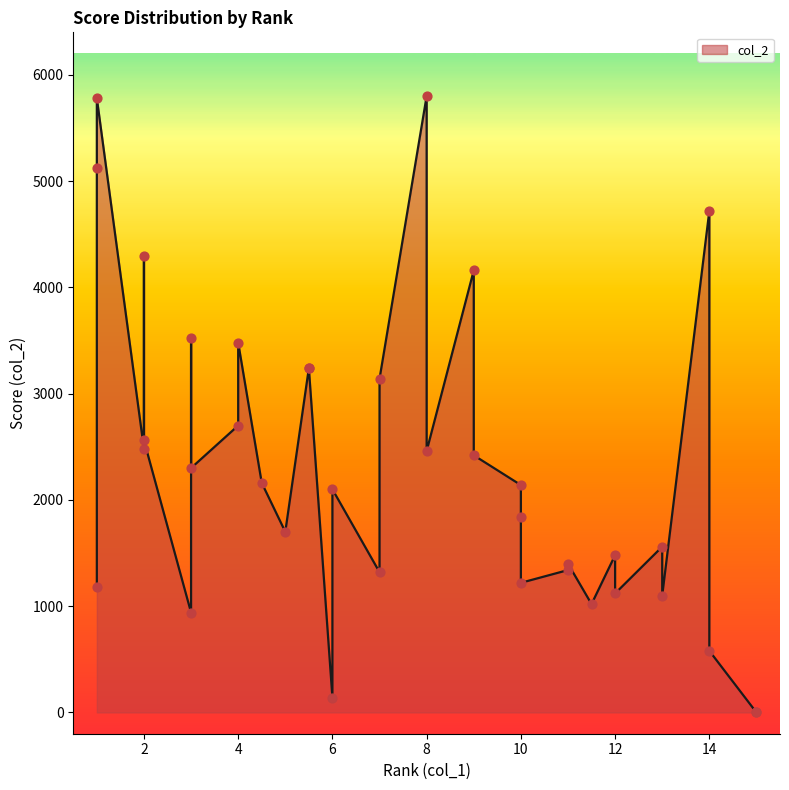

Between 1 and 10, which is larger?

1